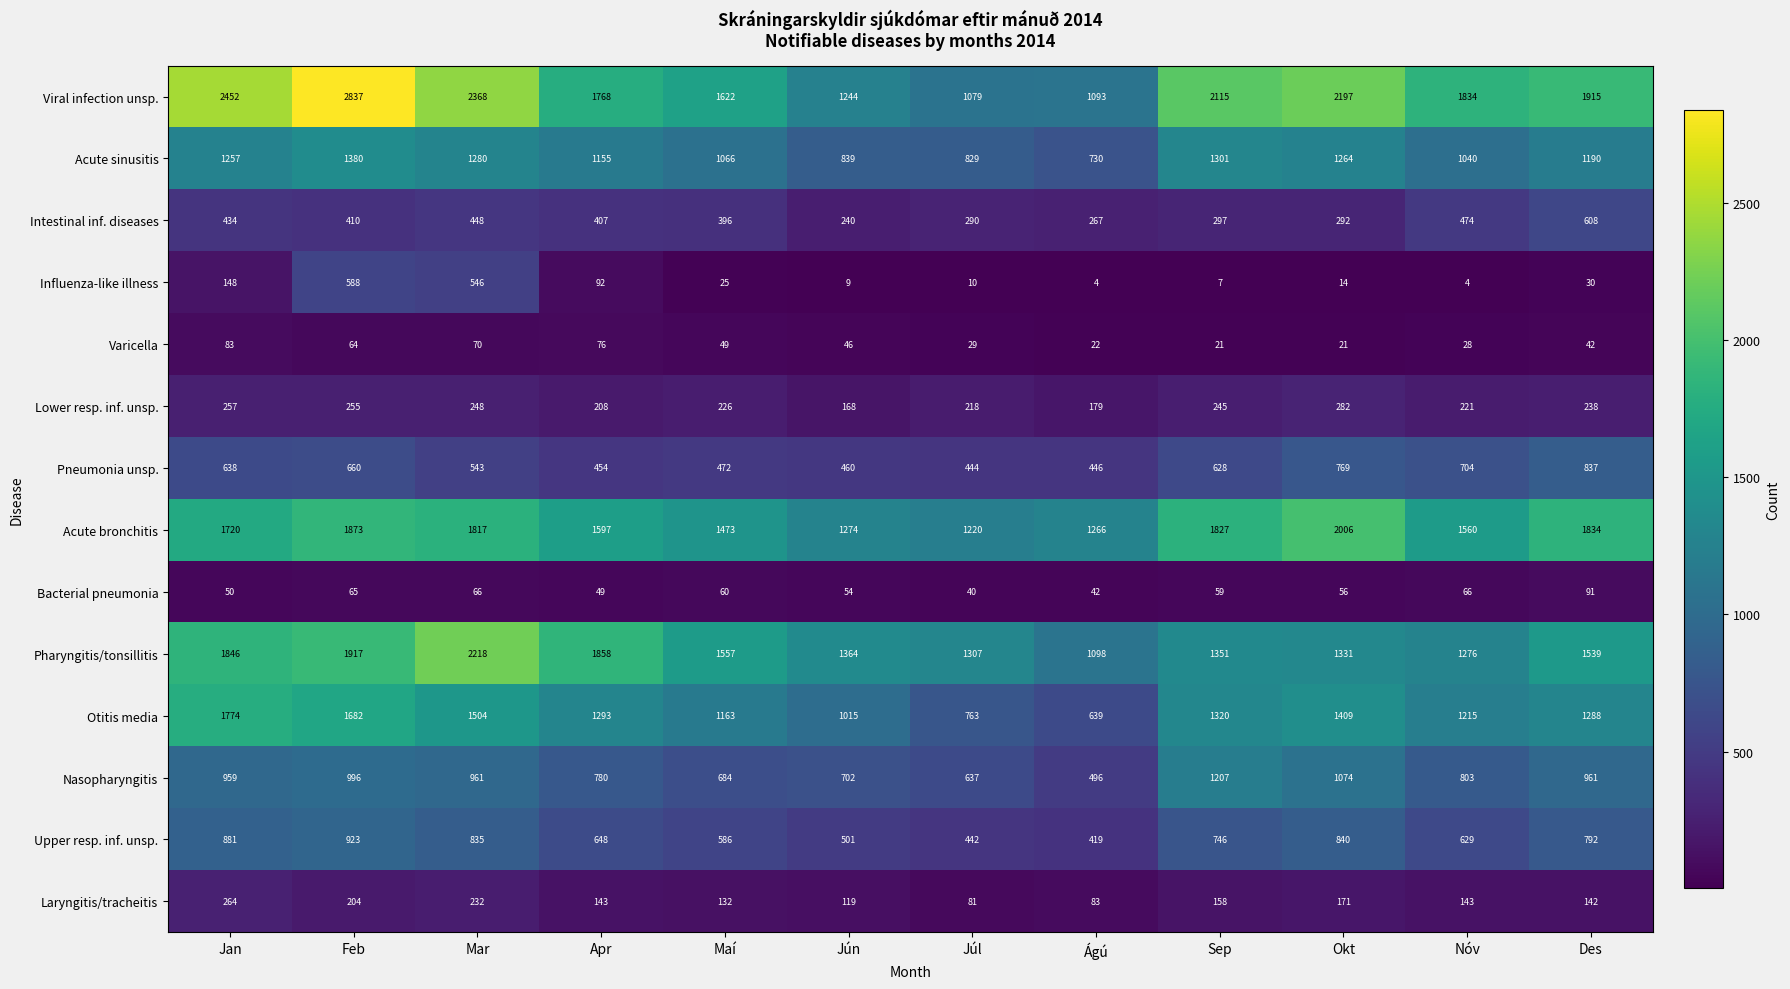

What is the minimum value shown in the chart?

4